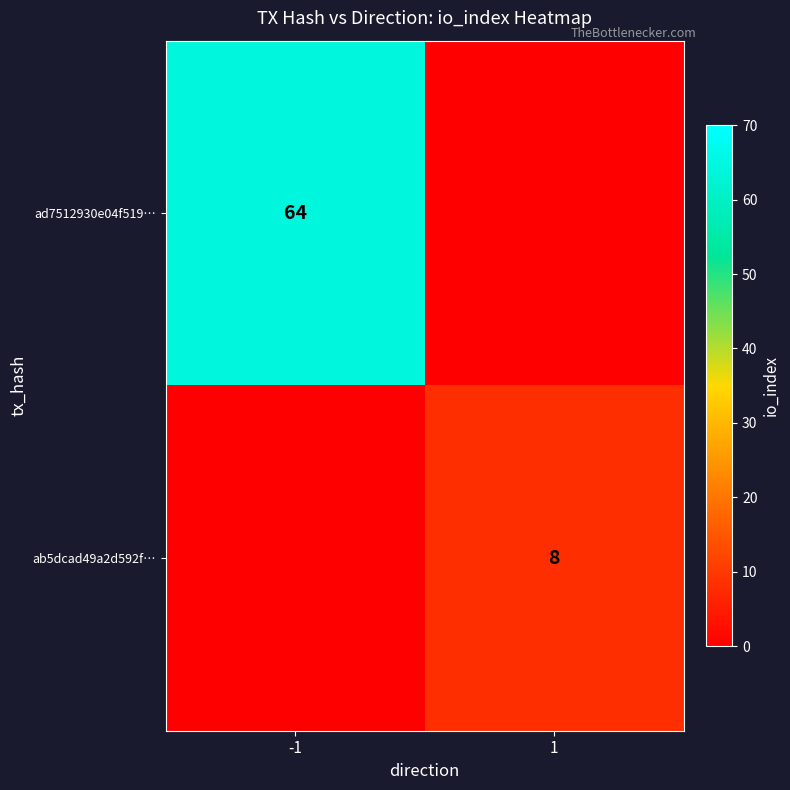

True or false: ad7512930e04f519… has a value of 64 at -1.

True